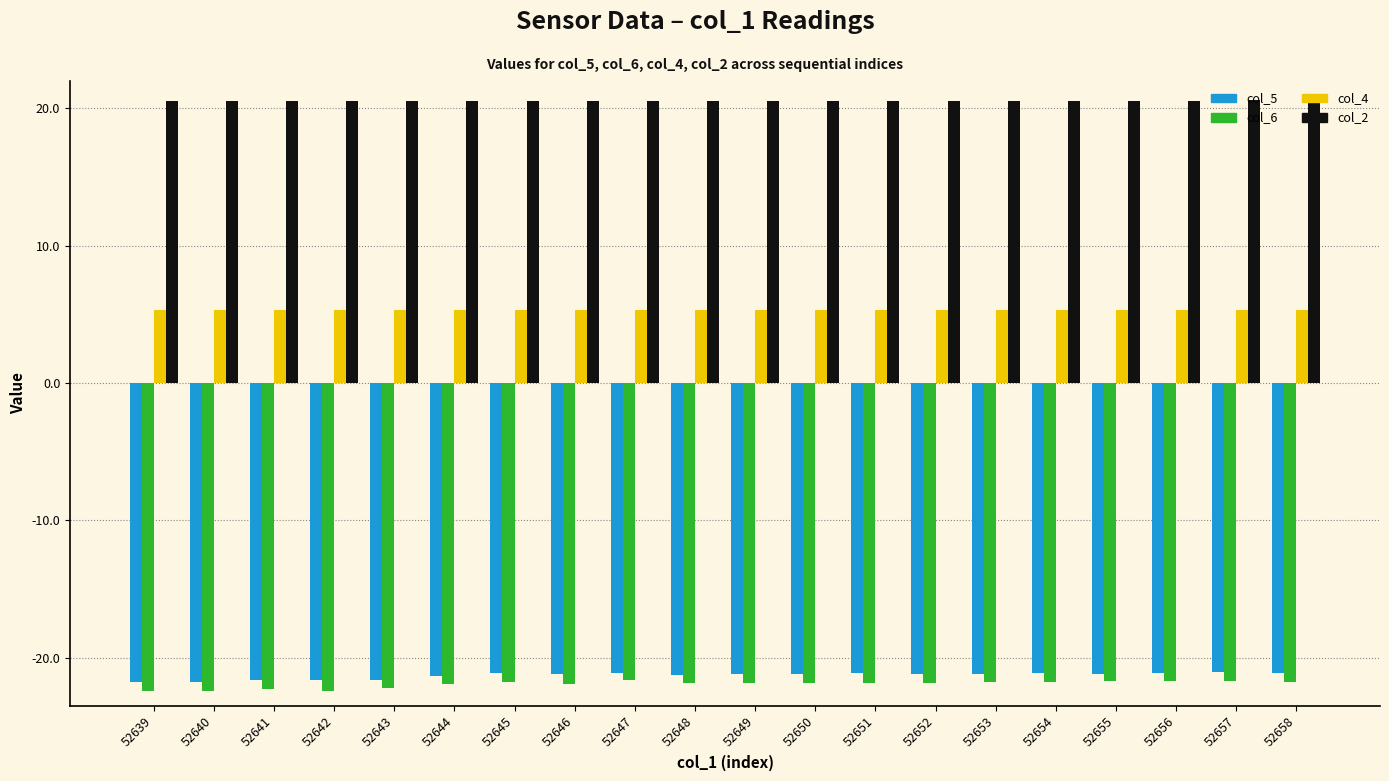

What is the value of the col_6 bar at the 3rd from the left?

-22.3